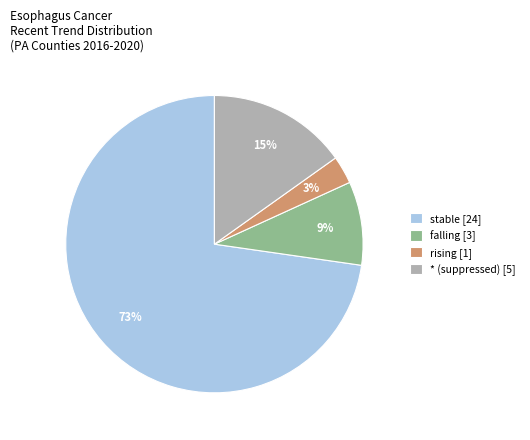

Approximately how many times larger is the value at falling [3] compared to * (suppressed) [5]?

0.6